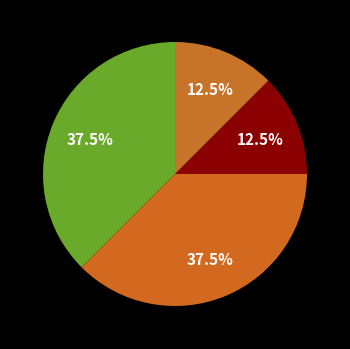

Count the number of slices in the pie.

4